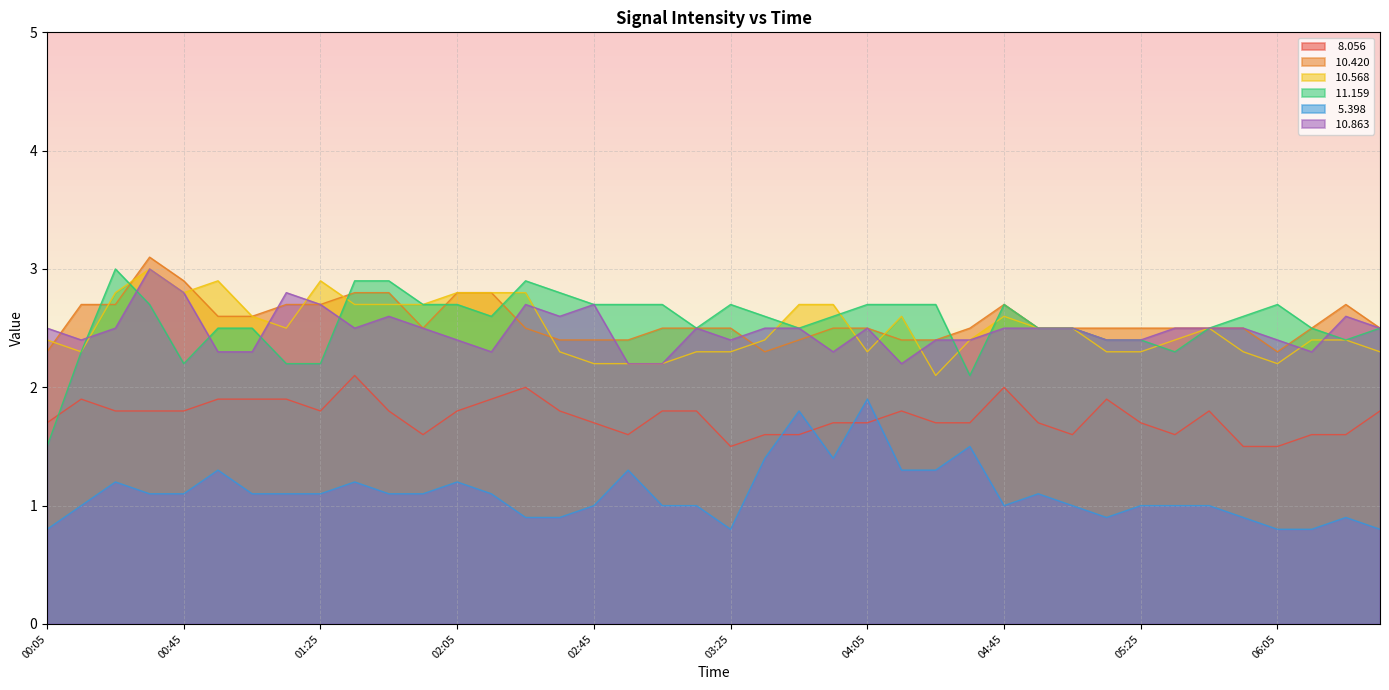

What is the difference between the second highest and second lowest values in the   8.056 series?

0.5